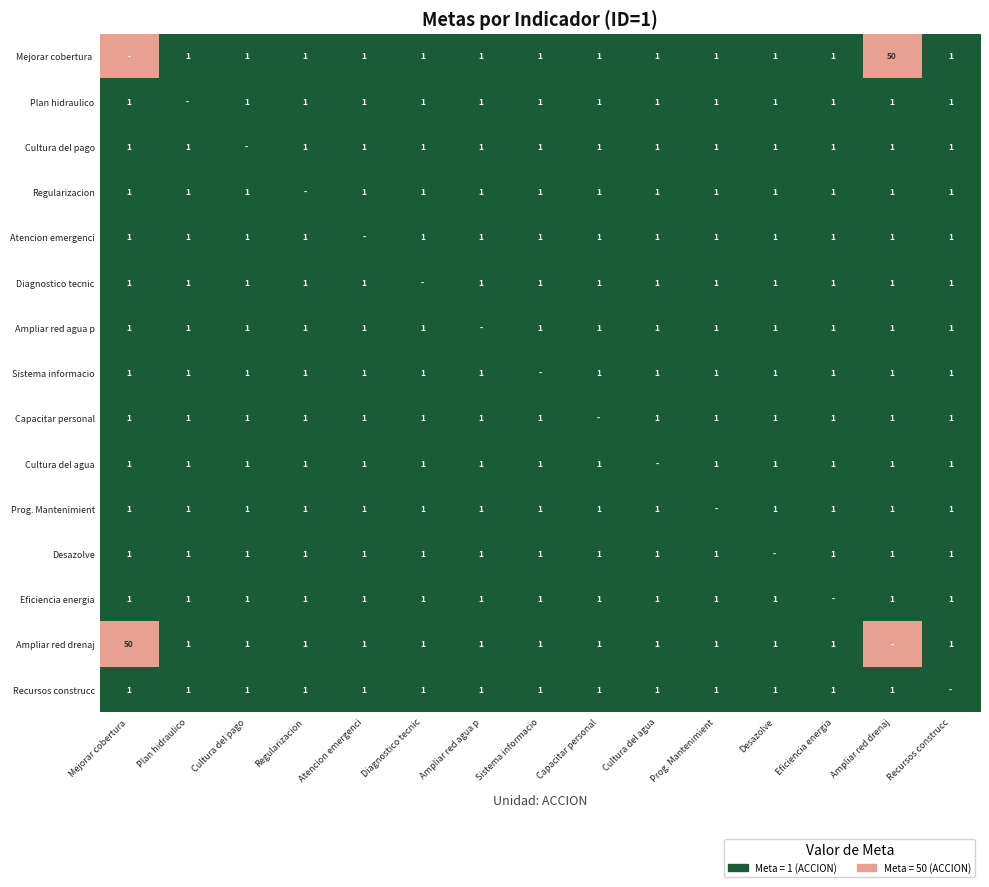

The Capacitar personal series shows 1 at Regularizacion. True or false?

True